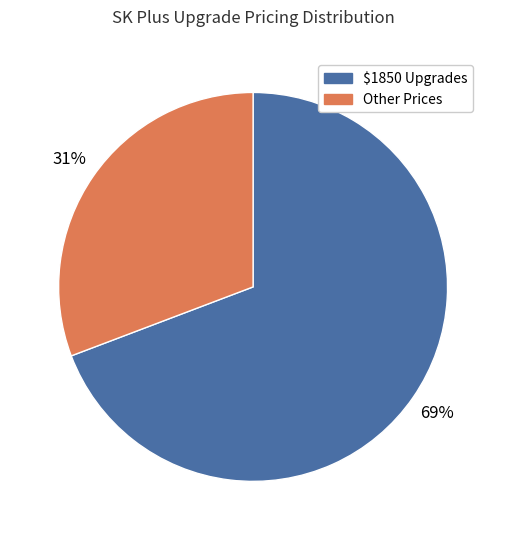

Does any single category account for the majority?

Yes